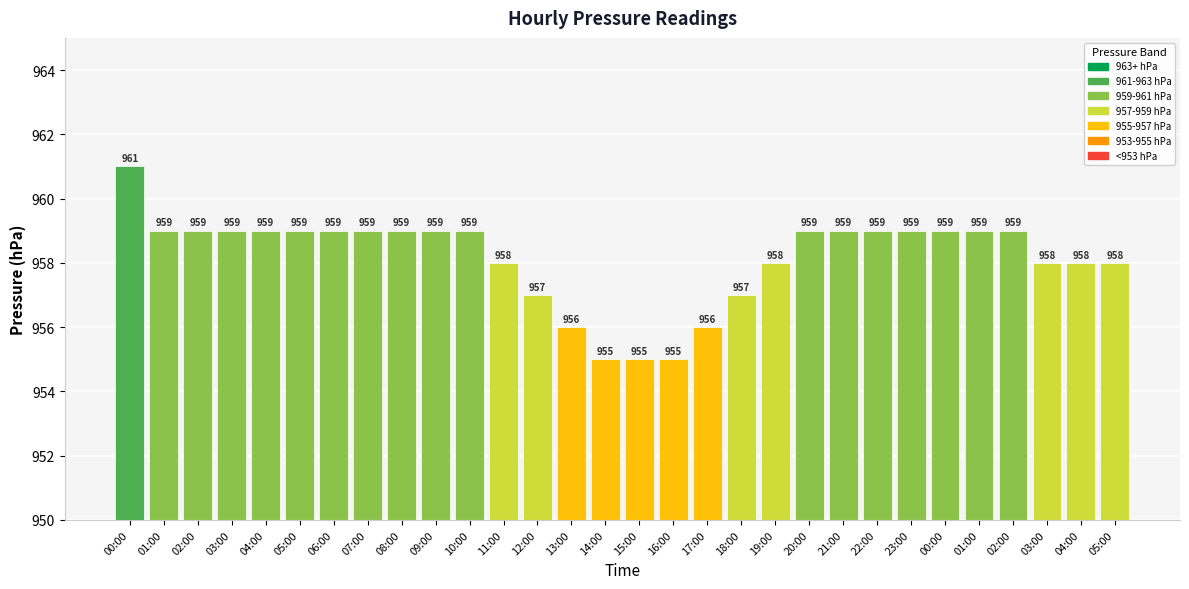

What is the maximum value shown in the chart?

961